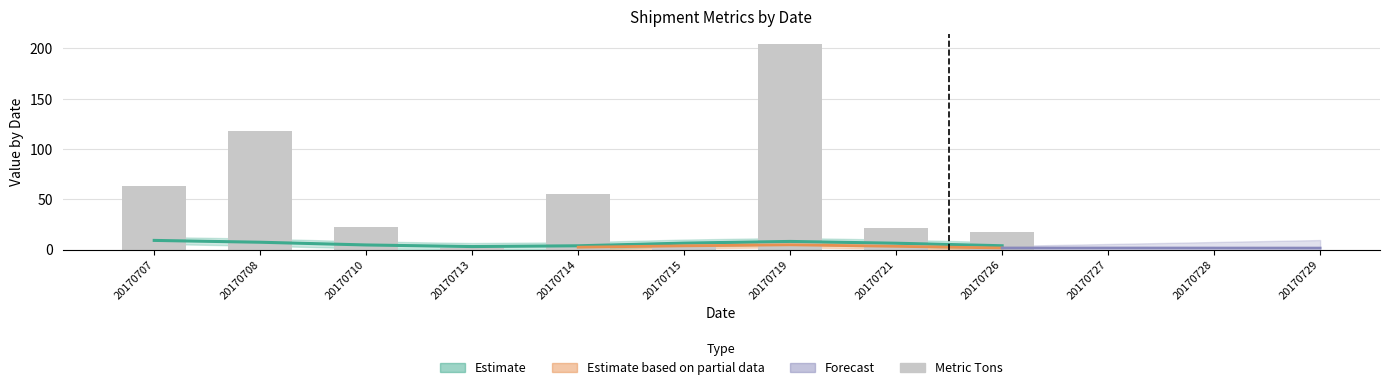

Reading left to right, transcribe all the data shown in this chart.

20170707=63.5	20170708=118.0	20170710=22.0	20170713=1.2	20170714=54.8	20170715=4.0	20170719=204.0	20170721=21.4	20170726=17.1